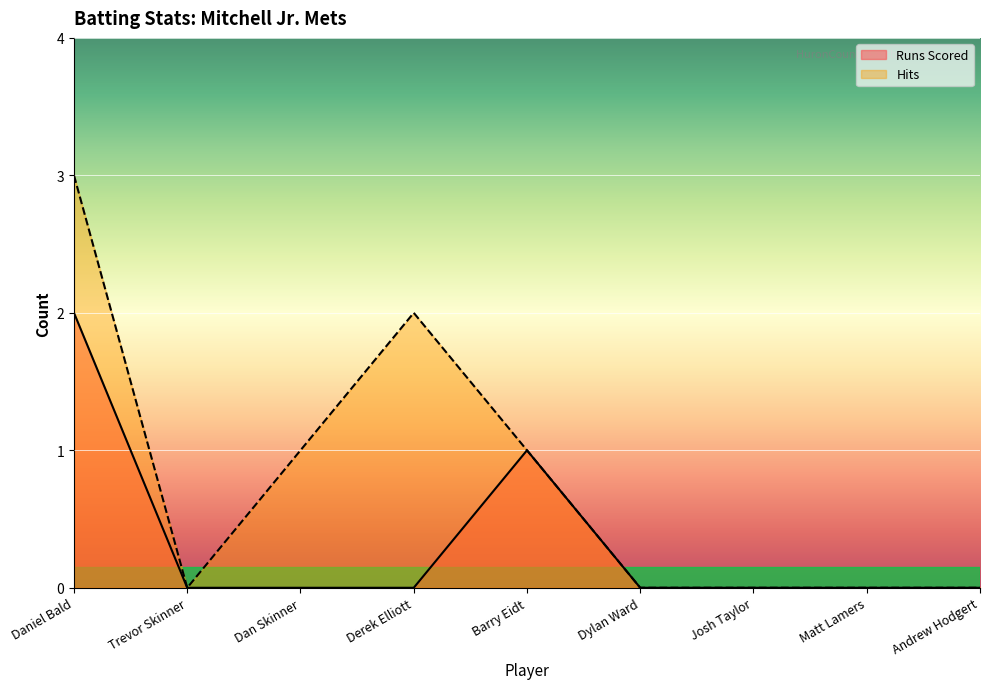

In Runs Scored, how many points are higher than both neighbors (excluding endpoints)?

1